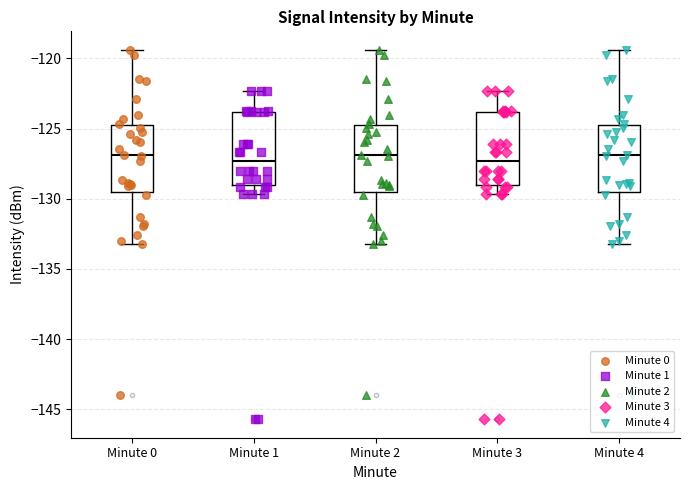

Reading left to right, read every box against the y-axis: the position of its median line, the range the box covers, and the ends of its whiskers. The values are not printed on the chart, so give them approximately, as read against the axis.

Minute 0: median -127.0, box -129.5 to -124.5, whiskers -133.0 to -119.5
Minute 1: median -127.5, box -129.0 to -124.0, whiskers -129.5 to -122.5
Minute 2: median -127.0, box -129.5 to -124.5, whiskers -133.0 to -119.5
Minute 3: median -127.5, box -129.0 to -124.0, whiskers -129.5 to -122.5
Minute 4: median -127.0, box -129.5 to -124.5, whiskers -133.0 to -119.5